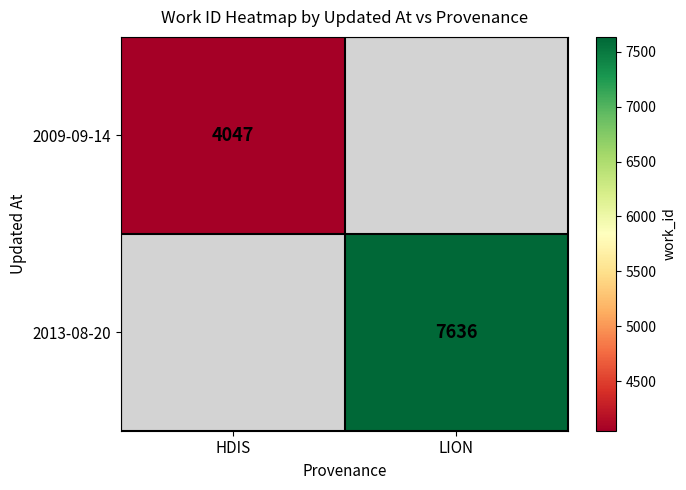

The 2009-09-14 series shows 4047 at HDIS. True or false?

True